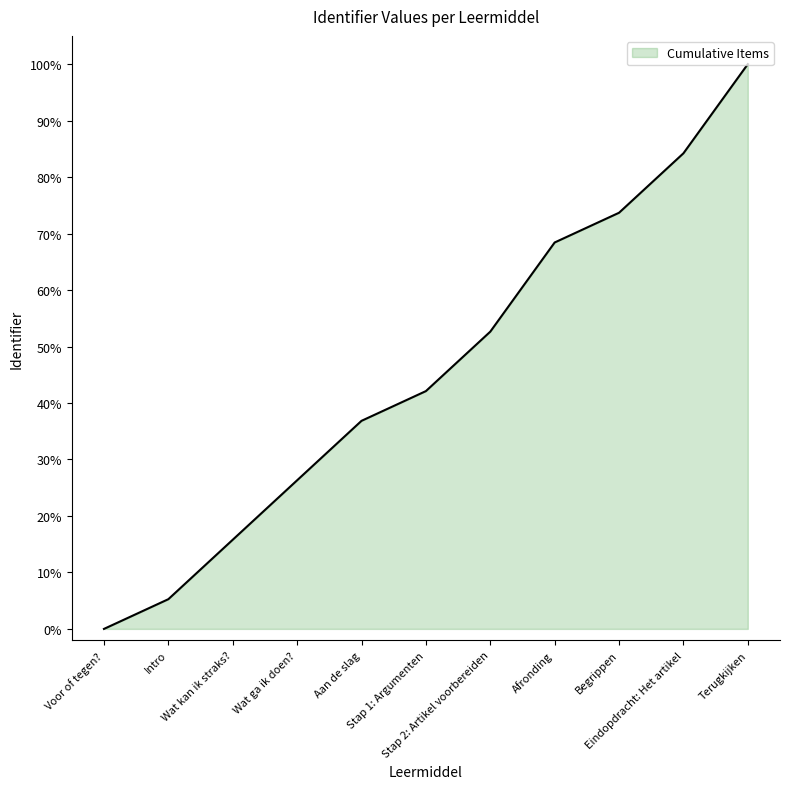

Reading left to right, extract all data points from this chart.

Voor of tegen?=0.0	Intro=5.3	Wat kan ik straks?=15.8	Wat ga ik doen?=26.3	Aan de slag=36.8	Stap 1: Argumenten=42.1	Stap 2: Artikel voorbereiden=52.6	Afronding=68.4	Begrippen=73.7	Eindopdracht: Het artikel=84.2	Terugkijken=100.0